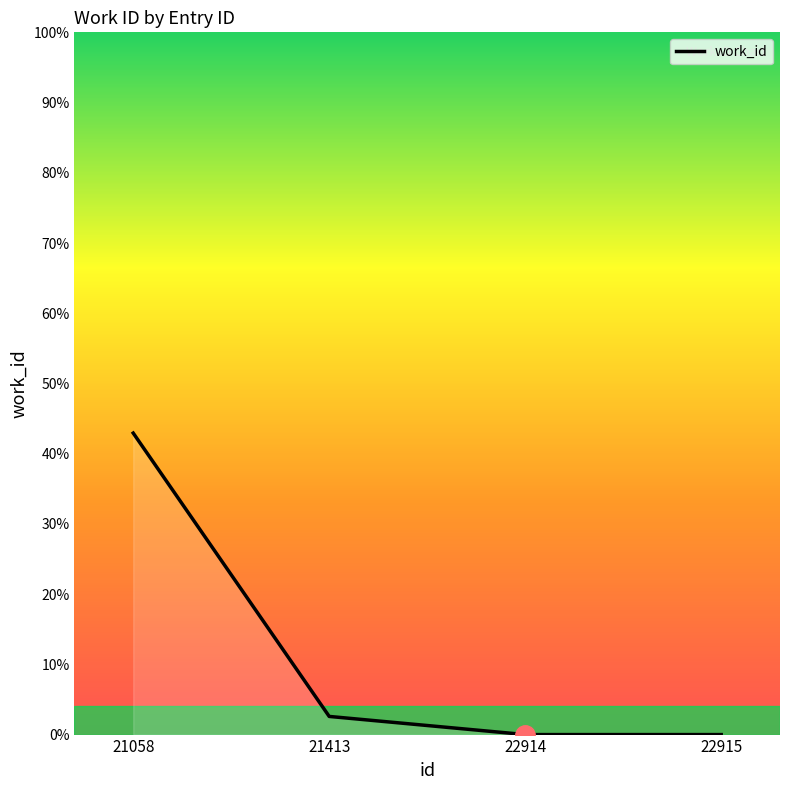

What is the average value?

11.4